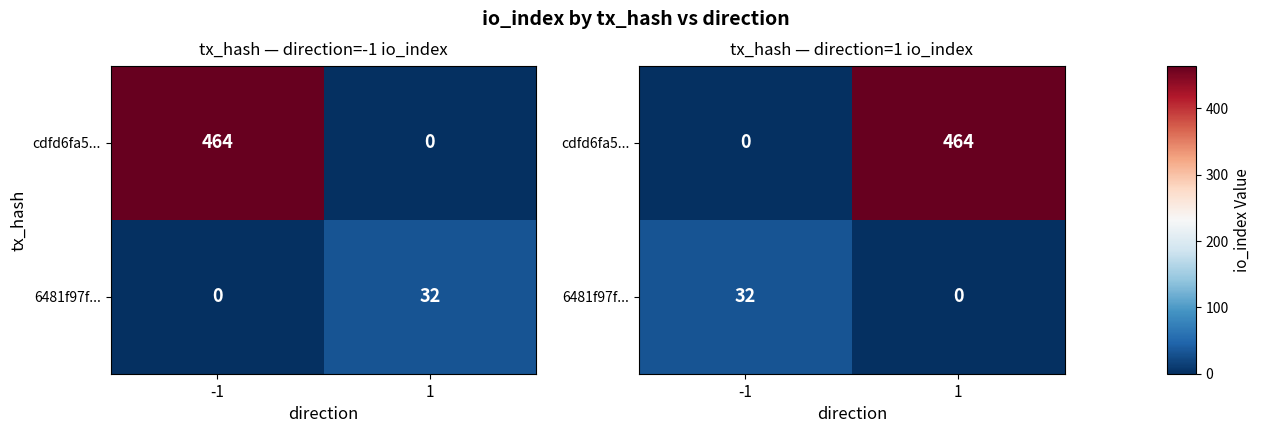

List the series in order of their peak value, lowest first.

6481f97f..., cdfd6fa5...